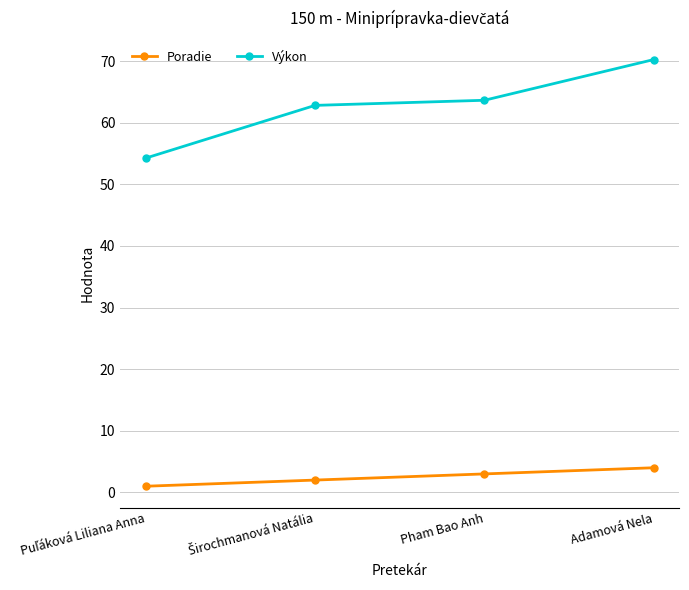

True or false: Výkon and Poradie intersect in this chart.

False